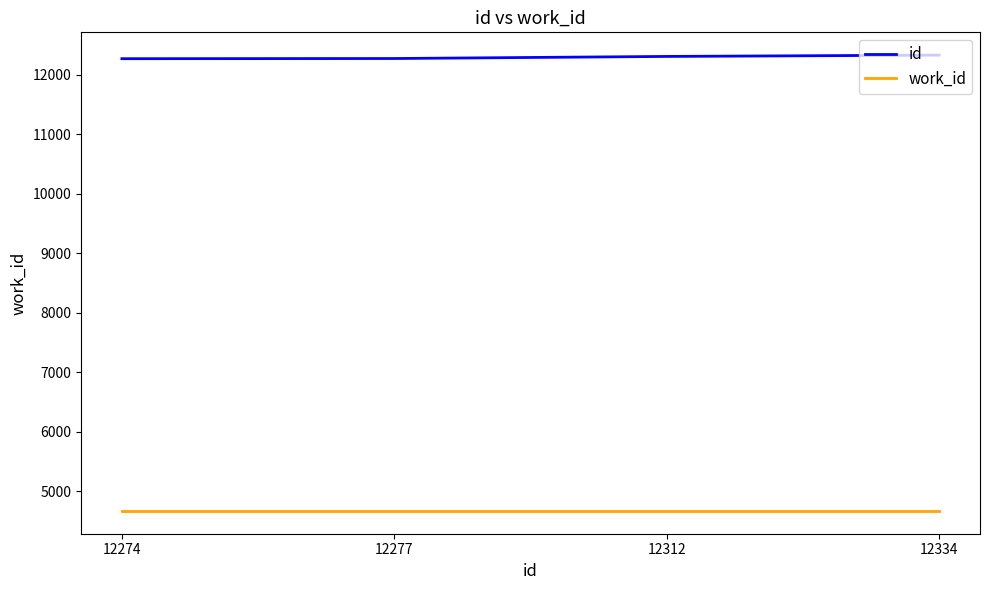

How many distinct data groups are displayed?

2